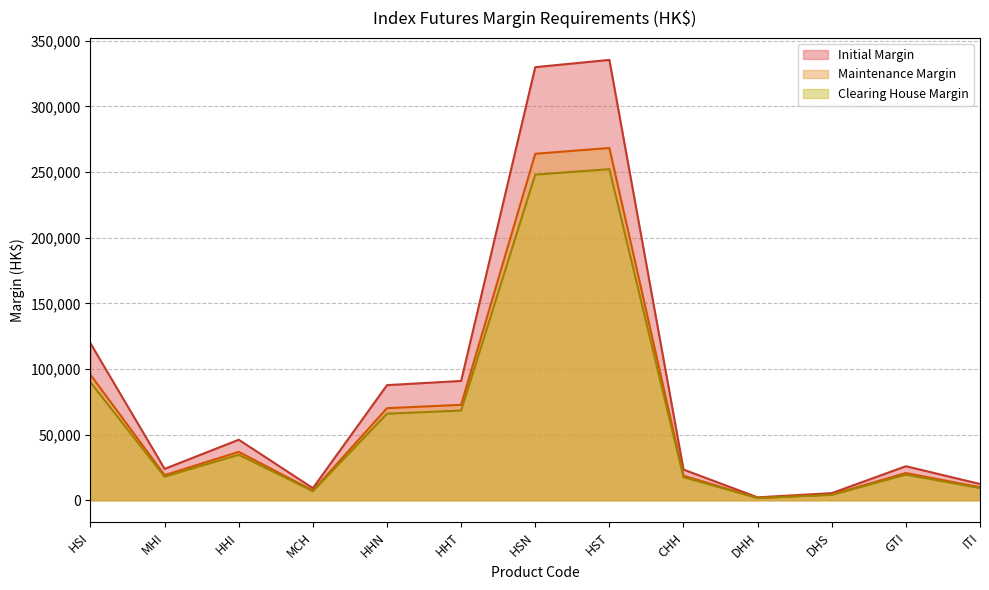

Which category has the lowest value in the Maintenance Margin series?

DHH